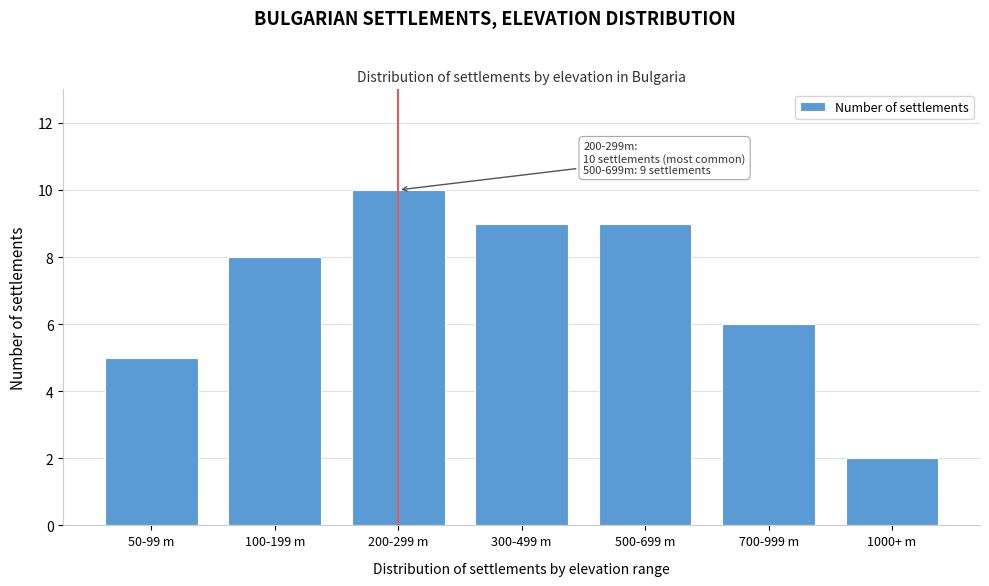

Reading left to right, transcribe all the data shown in this chart.

5	8	10	9	9	6	2